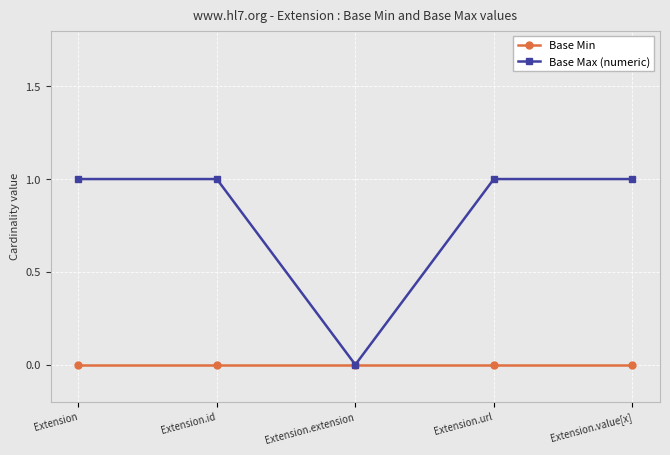

What is the approximate value of Base Max (numeric) at Extension.id?

1